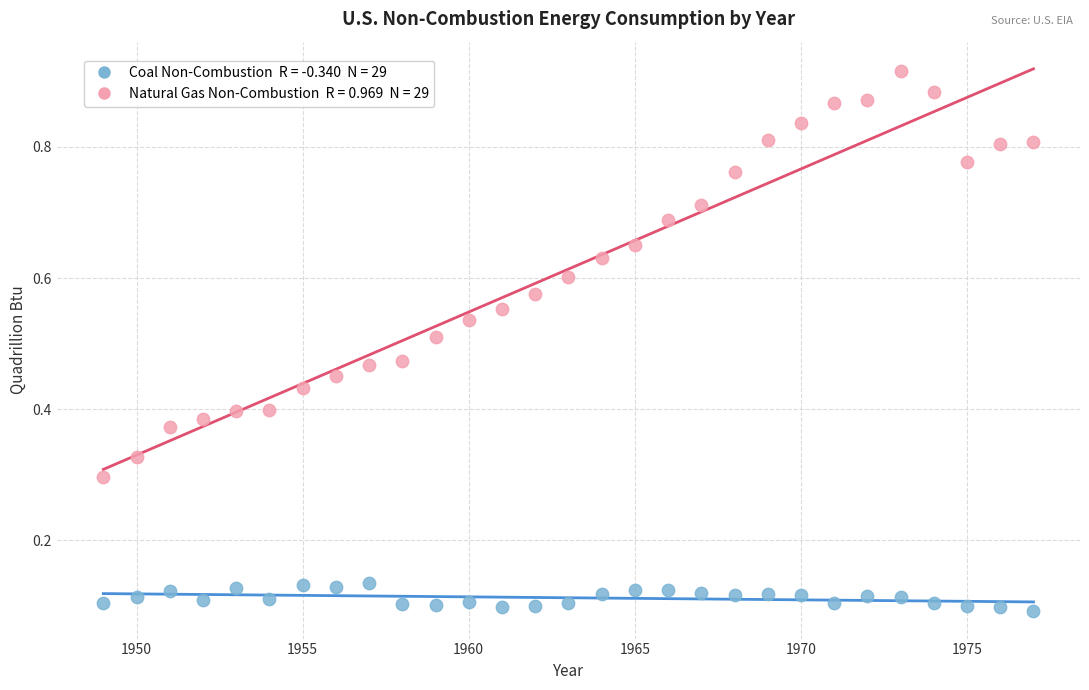

Across all data points, what is the range of X values (max minus min)?

28.0